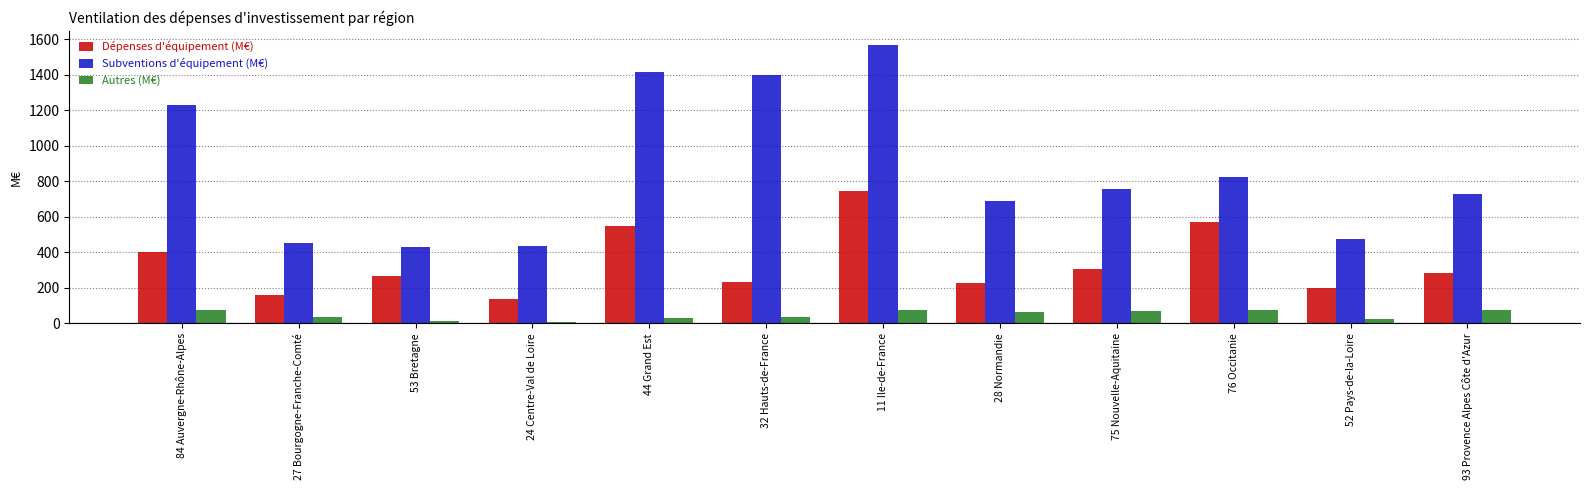

Rank the series at 84 Auvergne-Rhône-Alpes from lowest to highest value.

Autres (M€), Dépenses d'équipement (M€), Subventions d'équipement (M€)